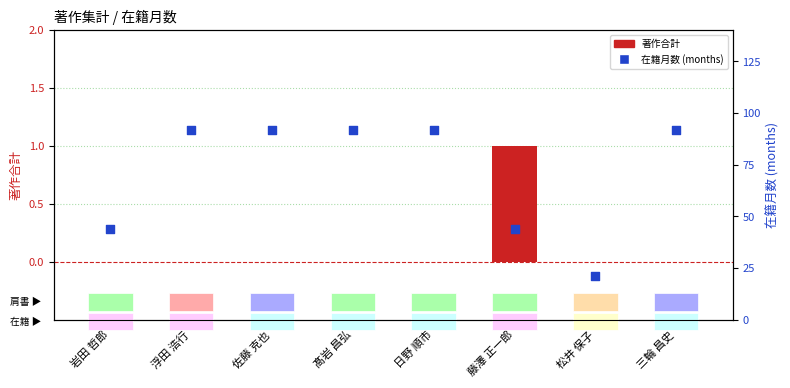

What is the total value across all series at 浮田 浩行?

92